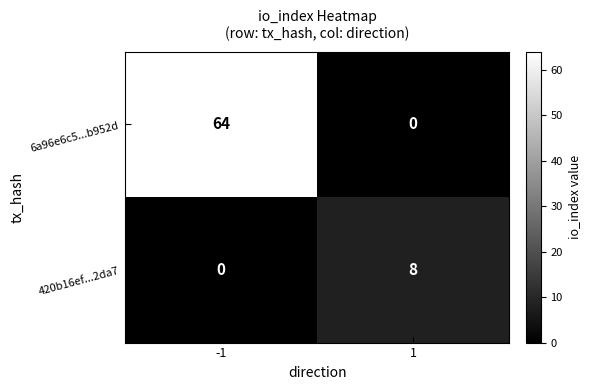

Is the value of 6a96e6c5...b952d at -1 greater than the value of 420b16ef...2da7 at -1?

Yes